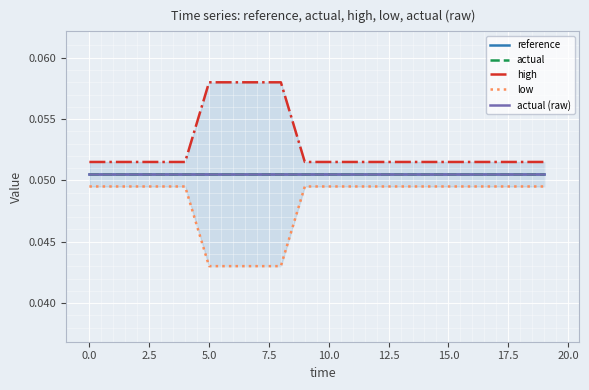

Is the value of actual at 2.5 greater than the value of actual (raw) at 17?

No